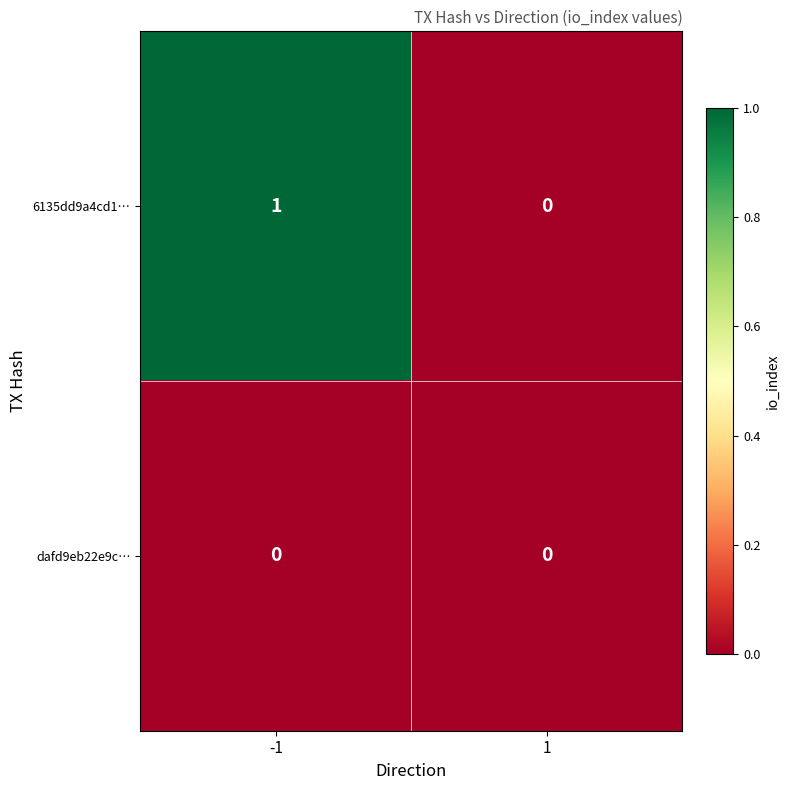

Rank the categories by 6135dd9a4cd1… value from lowest to highest.

1, -1